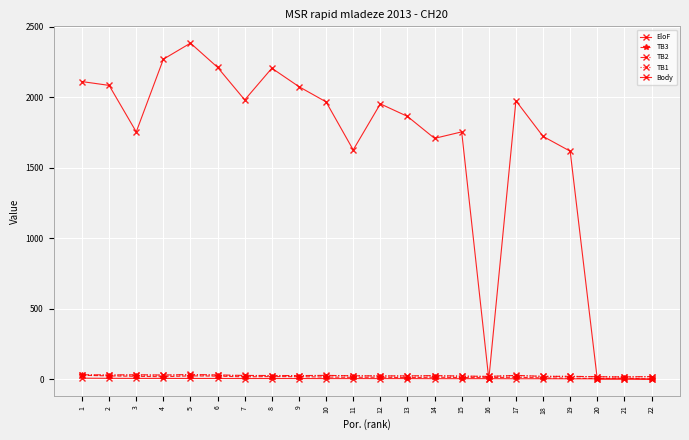

How many lines are shown in the chart?

5